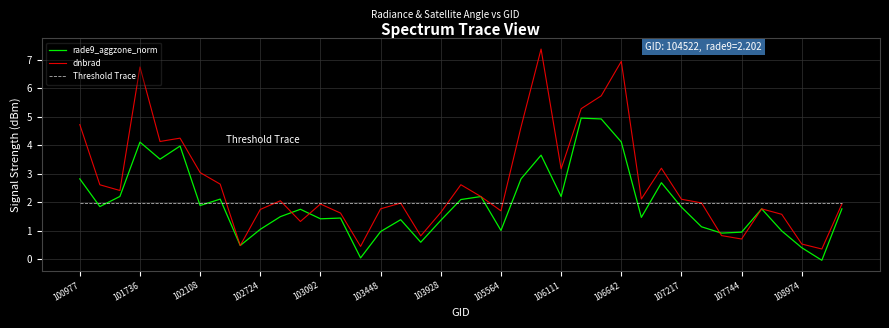

Rank the series by their maximum value, from lowest to highest.

Threshold Trace, rade9_aggzone_norm, dnbrad